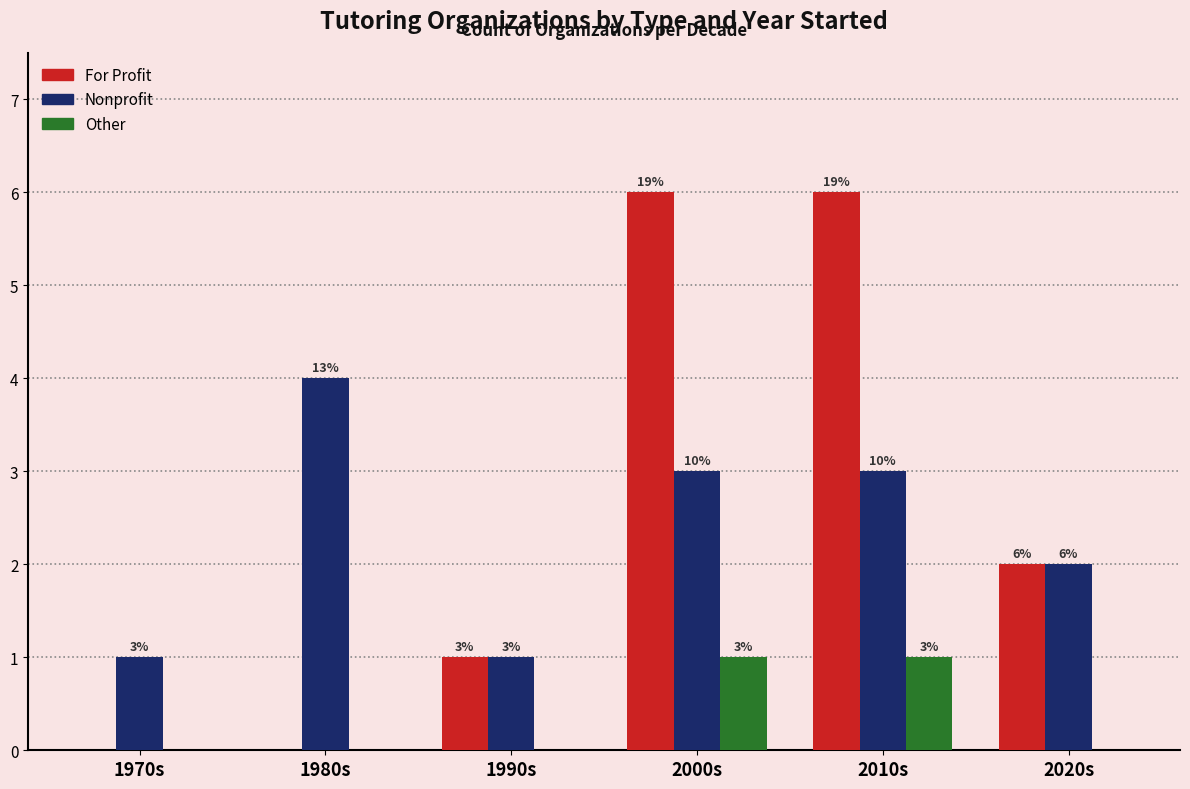

Which series has the largest total across all categories?

For Profit